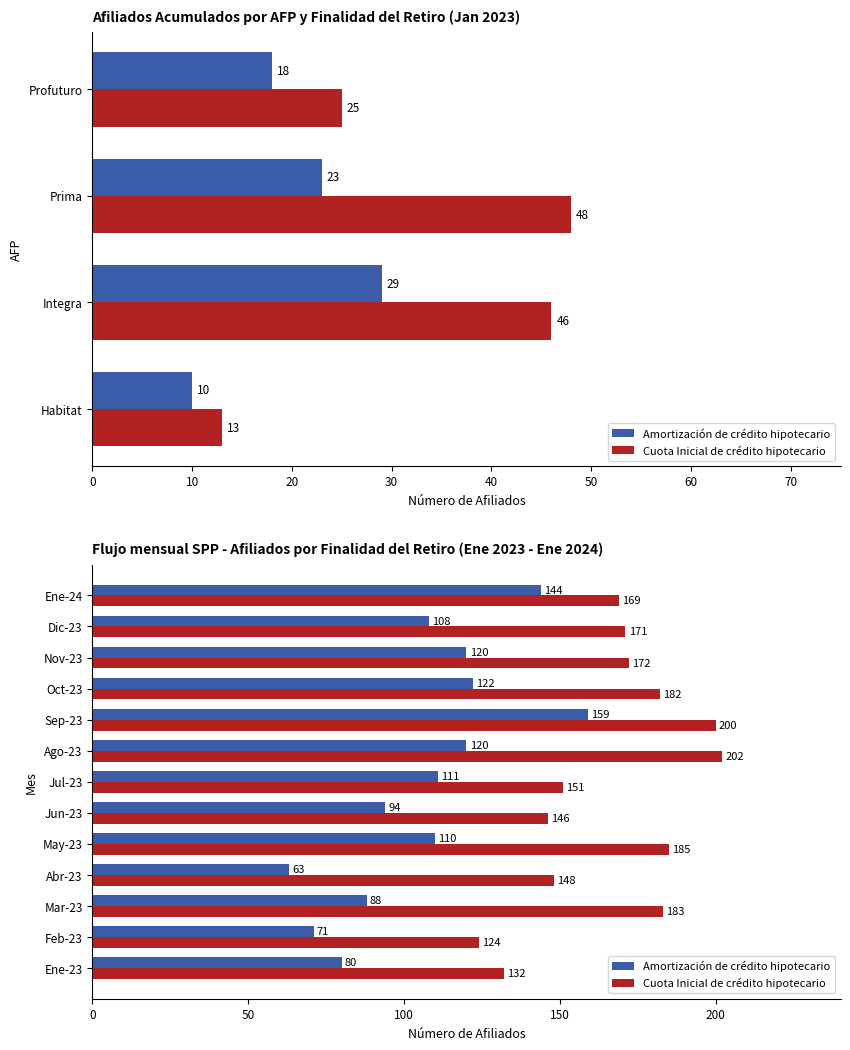

Rank the series by their maximum value, from lowest to highest.

Amortización de crédito hipotecario, Cuota Inicial de crédito hipotecario